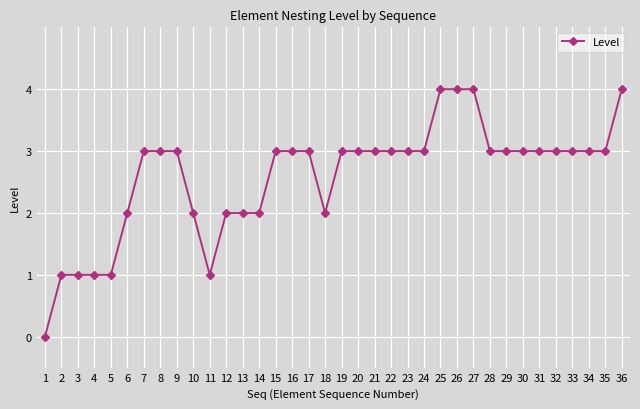

What is the ratio of the value at 12 to the value at 20?

0.7